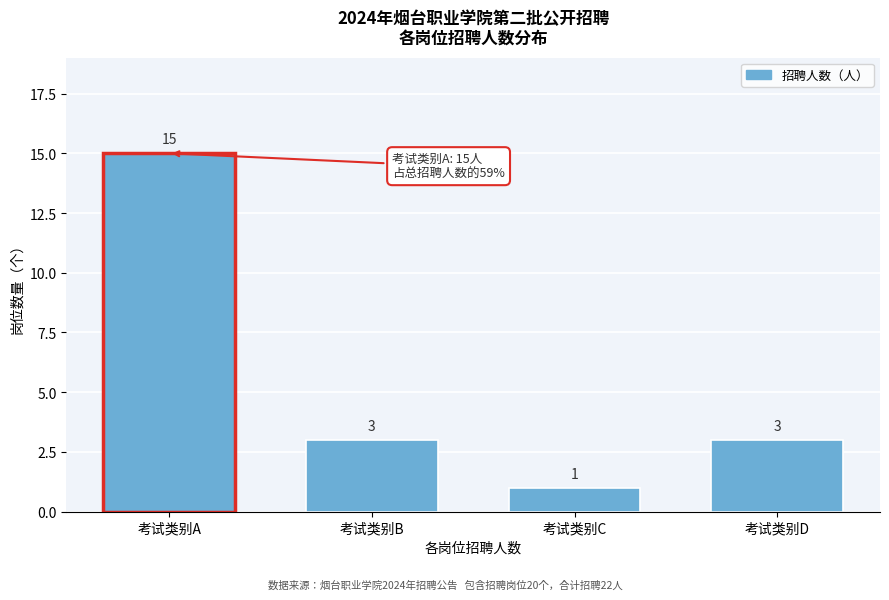

Reading left to right, transcribe all the data shown in this chart.

考试类别A=15	考试类别B=3	考试类别C=1	考试类别D=3